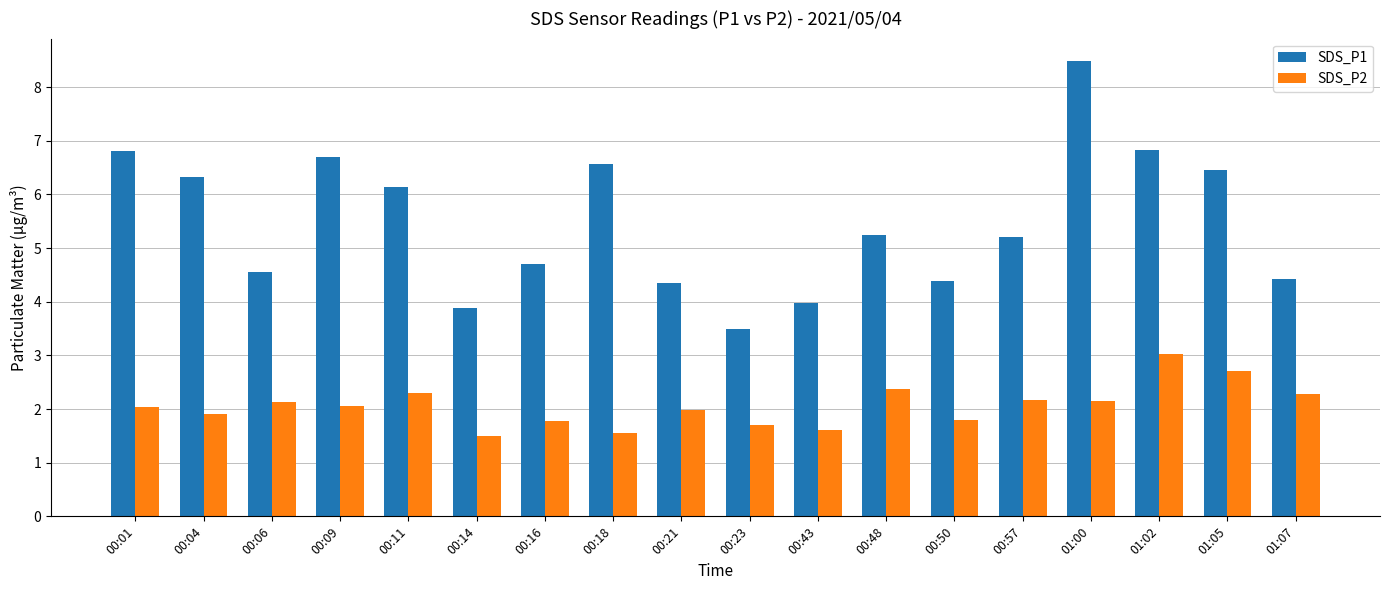

What is the value of the SDS_P2 bar at the 2nd from the left?

1.9